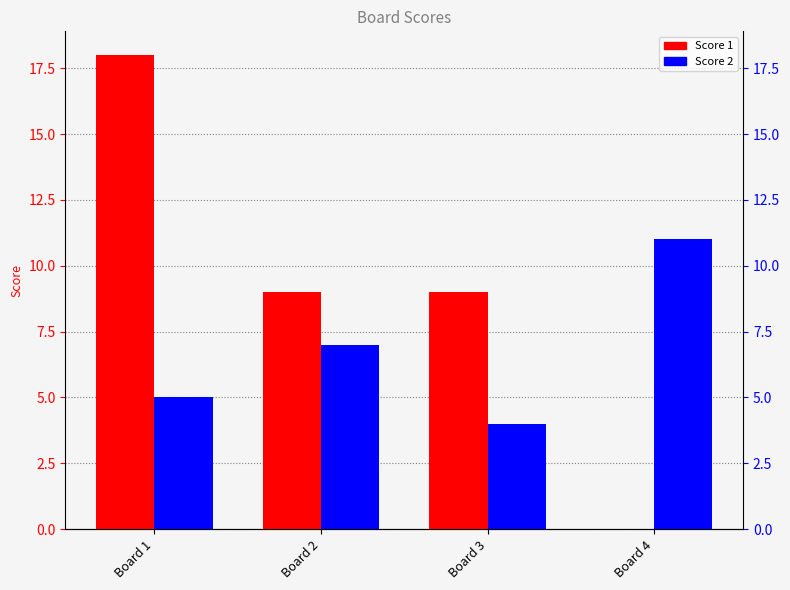

At which label does Score 2 first exceed 7?

Board 4